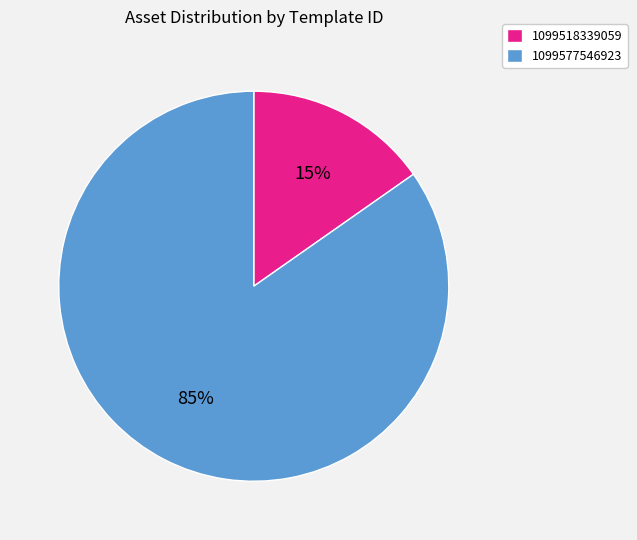

Does any single category account for the majority?

Yes